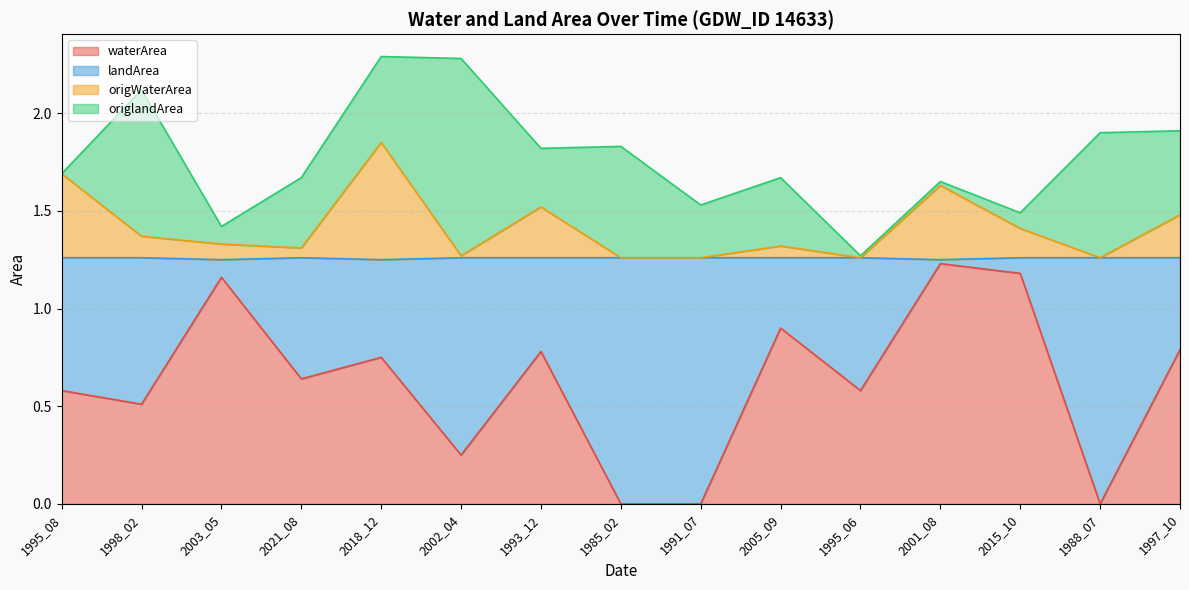

At which label does waterArea reach its peak?

2001_08